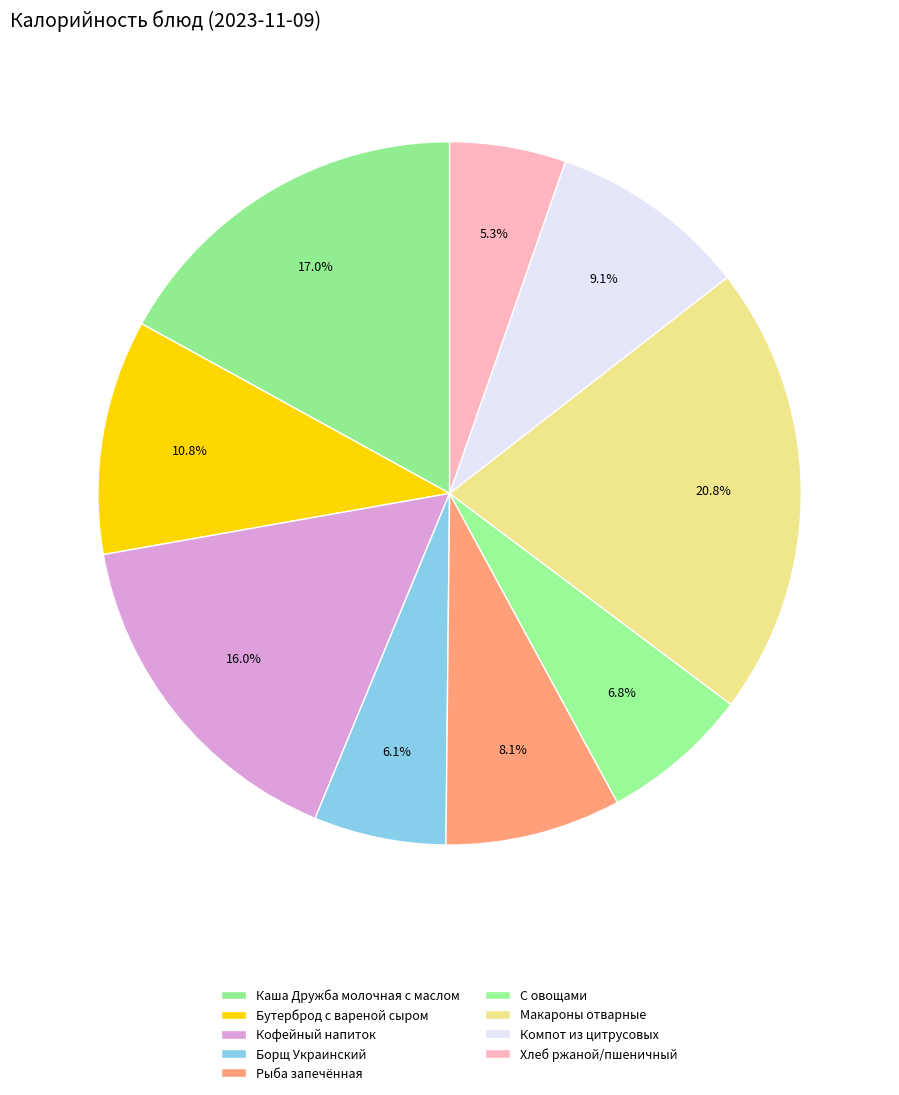

What is the change in value from Каша Дружба молочная с маслом to Кофейный напиток?

-9.9